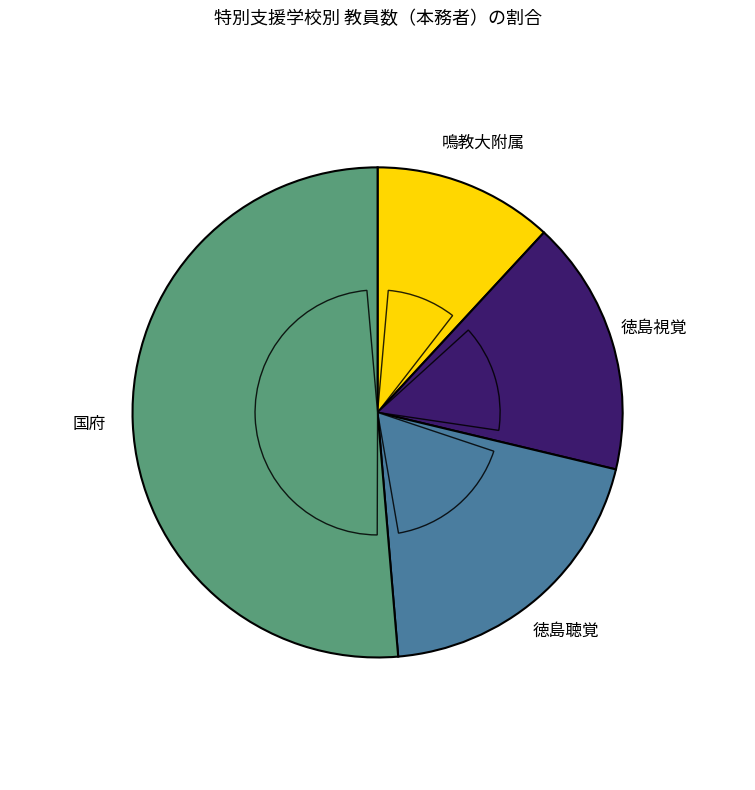

Rank the categories by value from highest to lowest.

国府, 徳島聴覚, 徳島視覚, 鳴教大附属